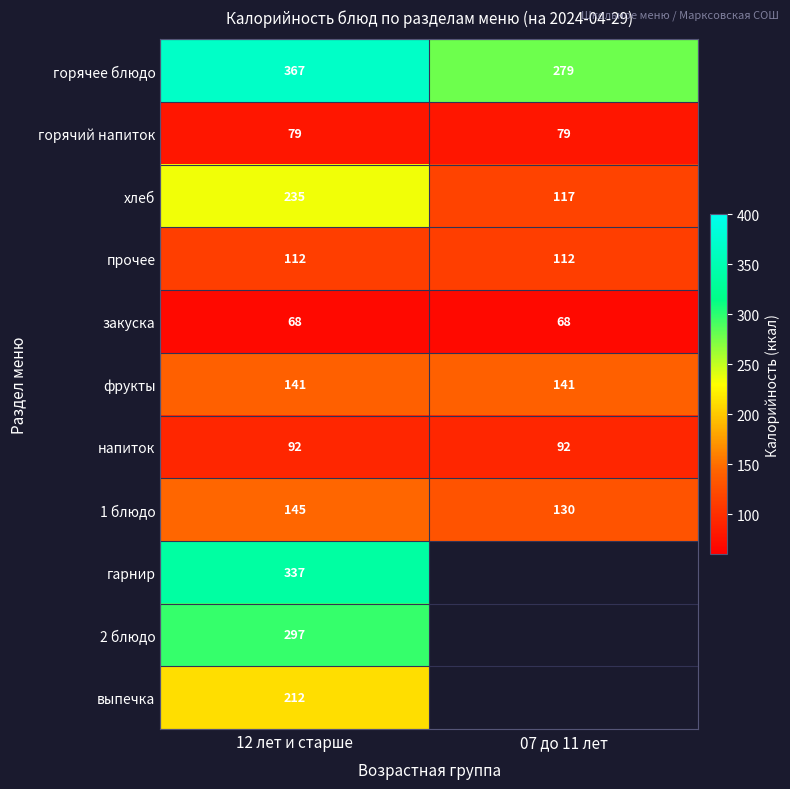

What is the difference between the highest and lowest values at 12 лет и старше?

299